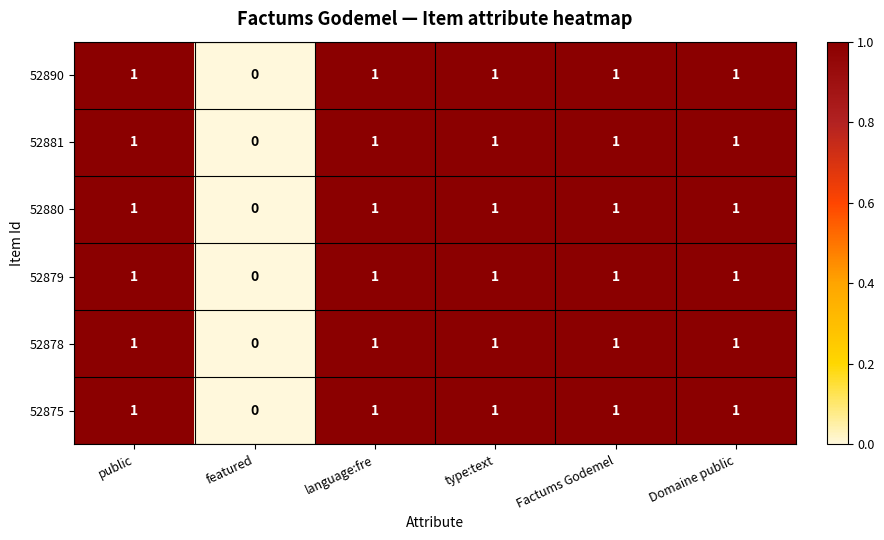

Where is 52890 nearest to the value 0?

featured